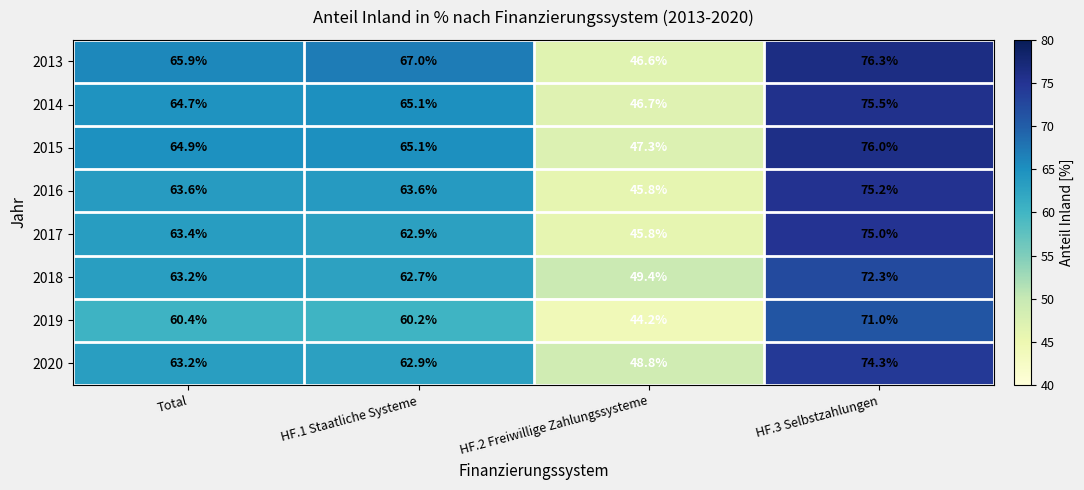

At which category is the sum across all series the highest?

HF.3 Selbstzahlungen